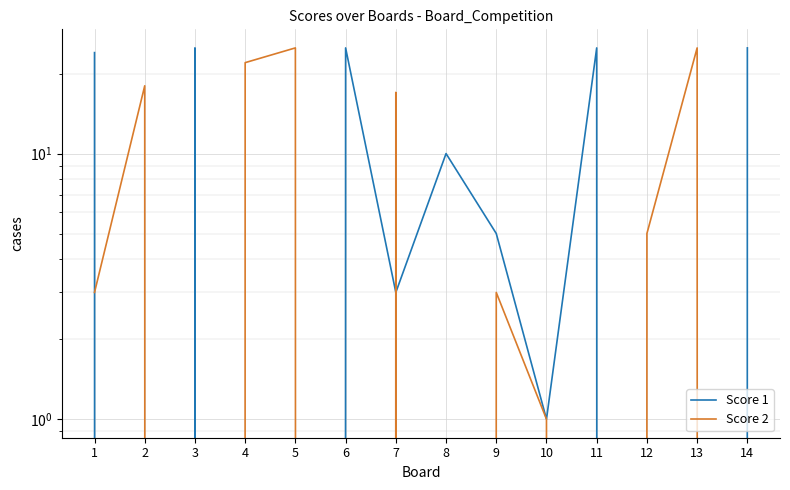

Where do Score 2 and Score 1 first cross each other?

1 and 2